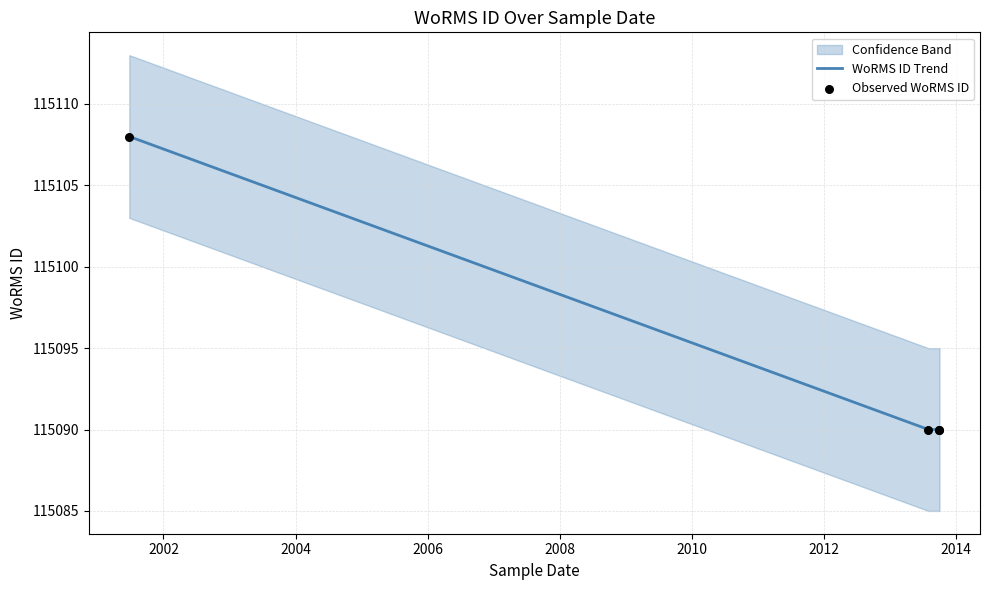

At how many categories does at least one series exceed 115100?

1